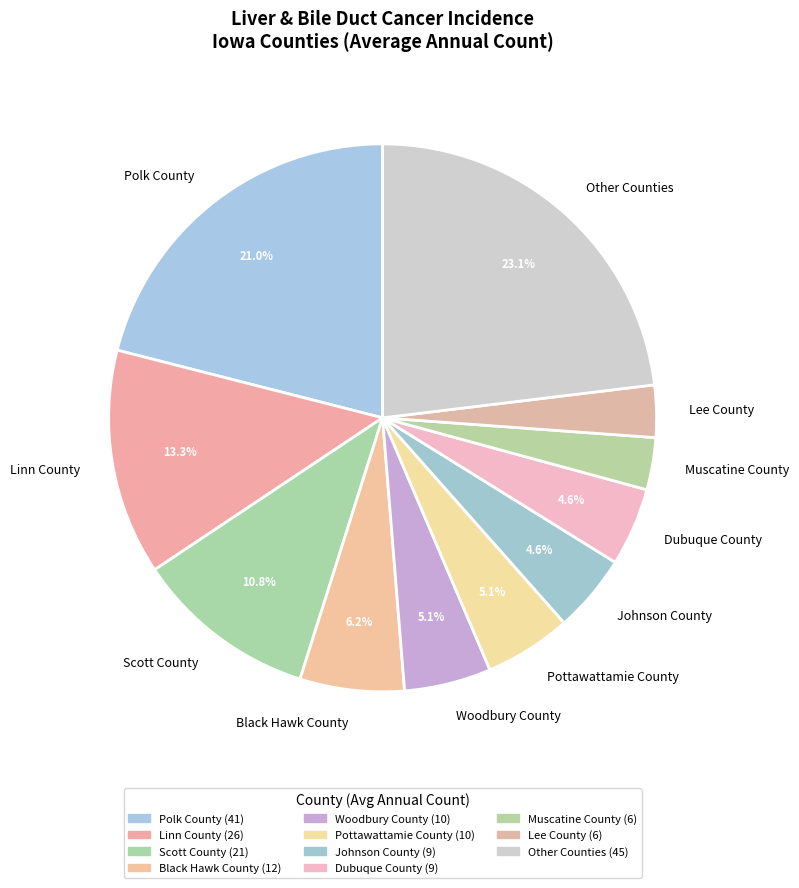

Is the sum of Linn County and Johnson County greater than half?

No